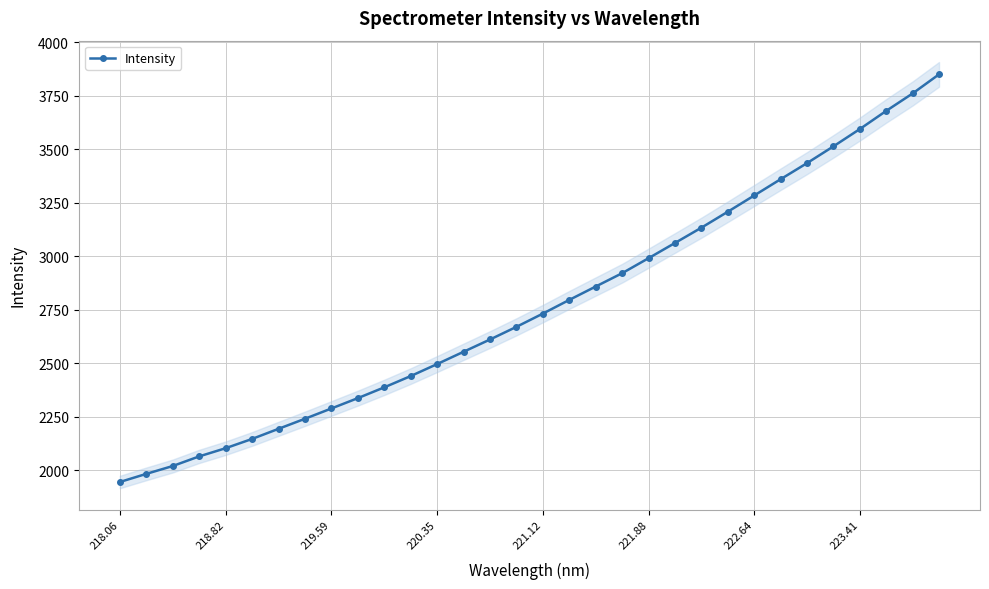

Which category has the lowest value across all series?

218.06